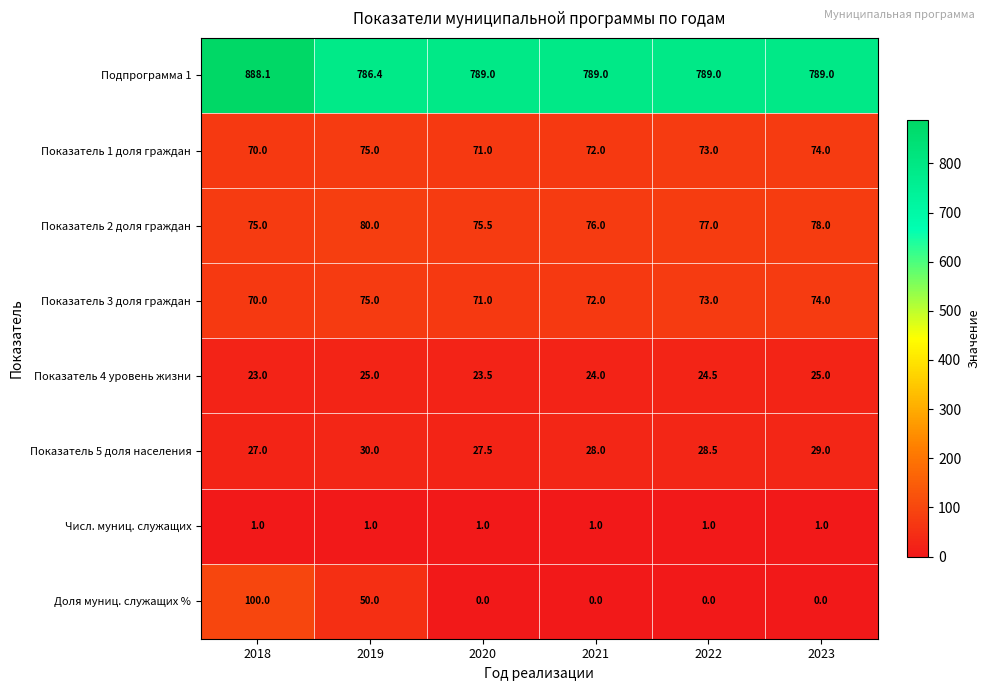

Is it true that Доля муниц. служащих % equals 0.0 at 2023?

True